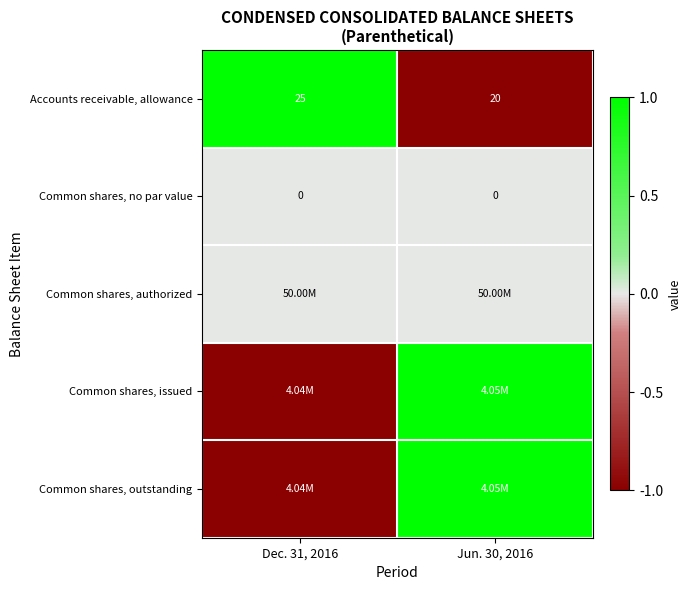

What is the smallest value displayed?

-1